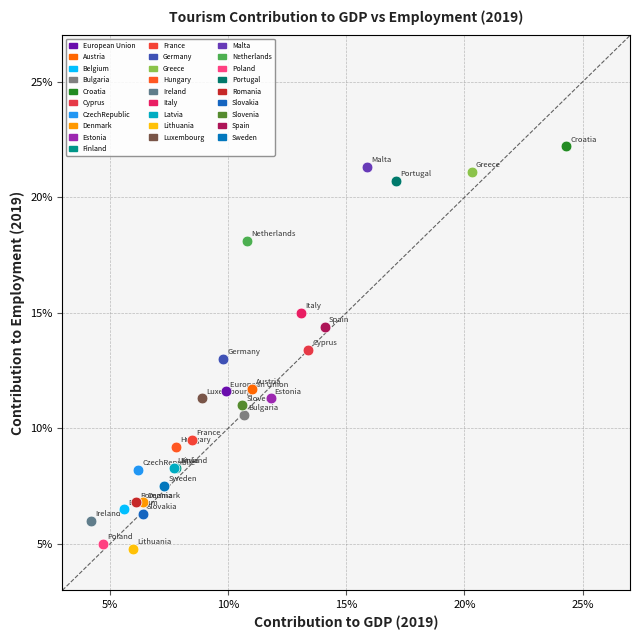

Which series contains the highest Y value?

Croatia